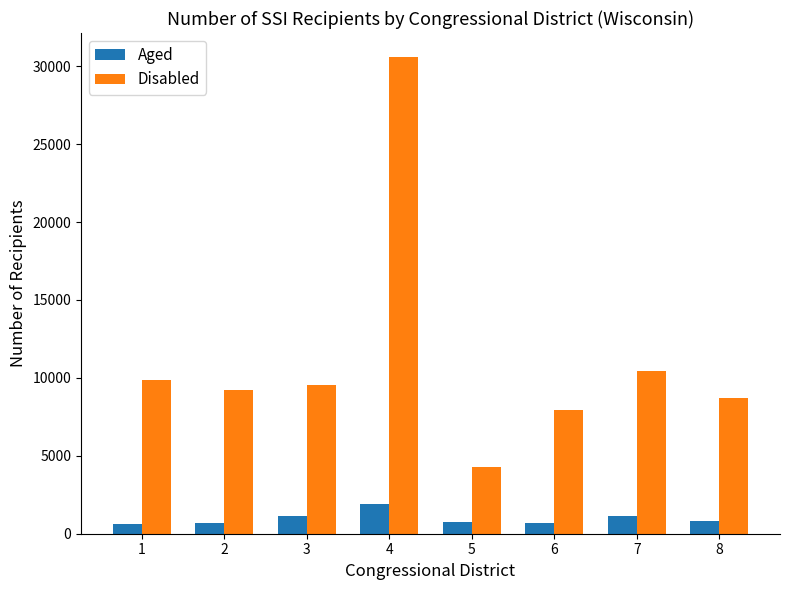

What is the average value of the Disabled series?

11321